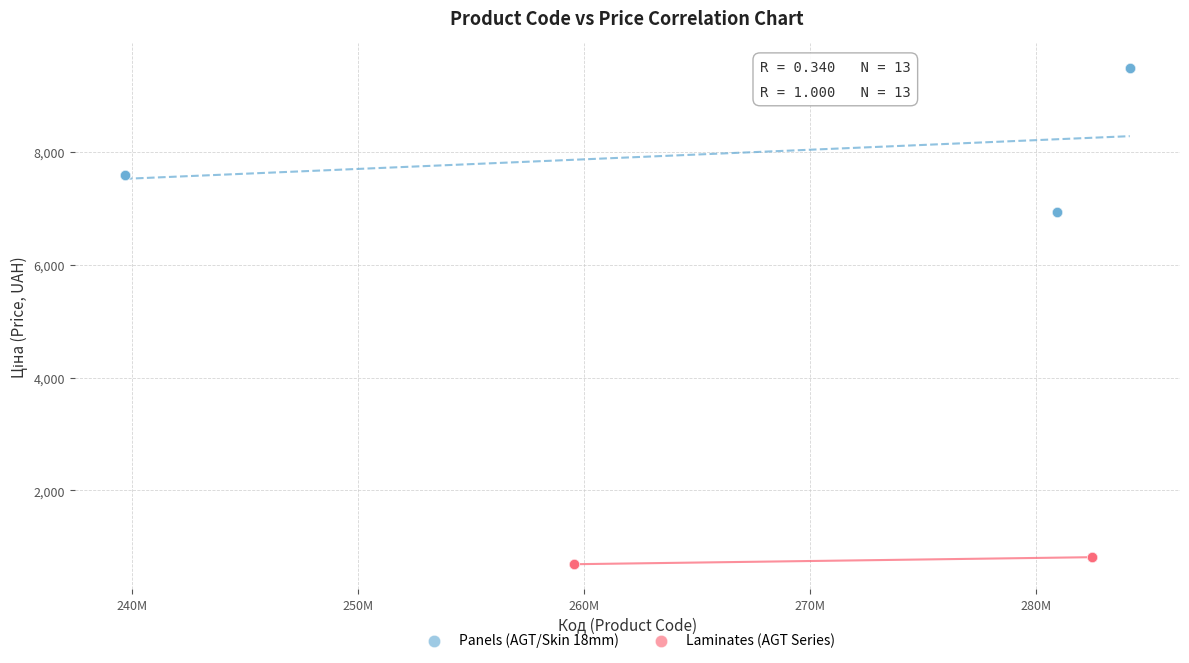

Which series has the widest spread of Y values?

Panels (AGT/Skin 18mm)